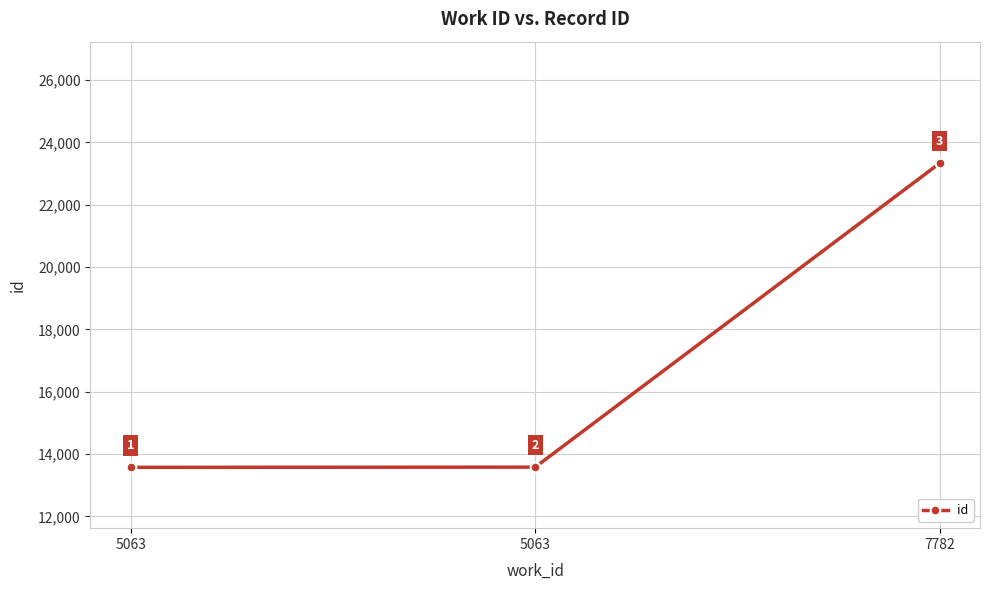

What is the smallest value displayed?

13575